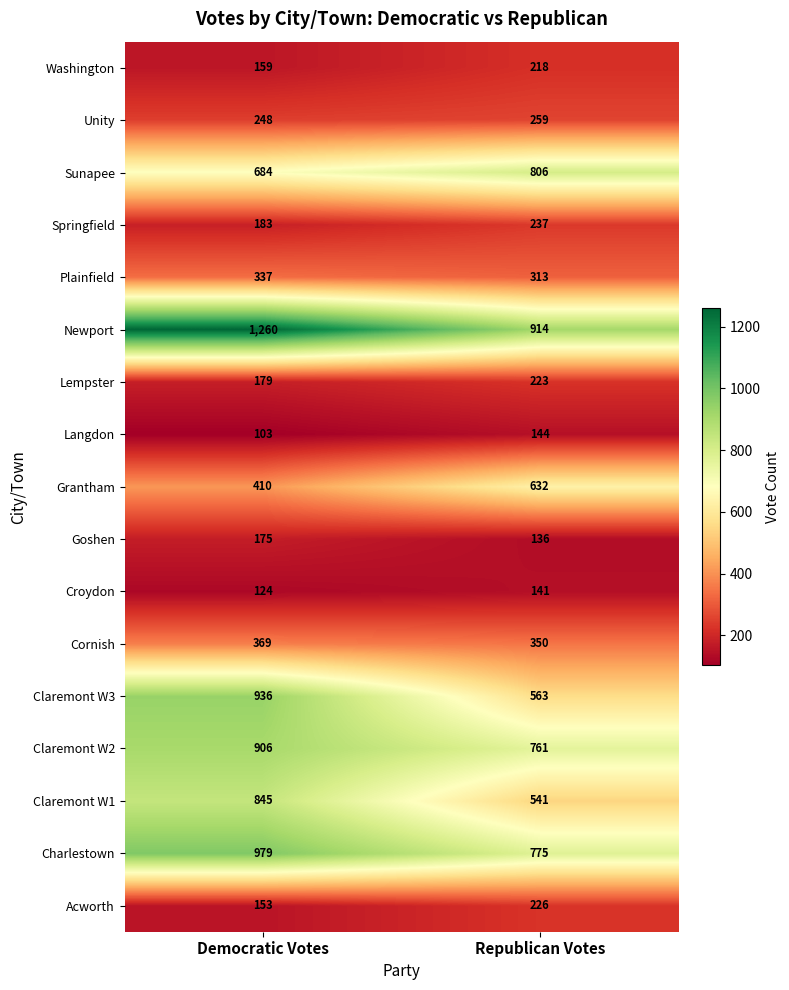

At which label does Claremont W1 reach its peak?

Democratic Votes